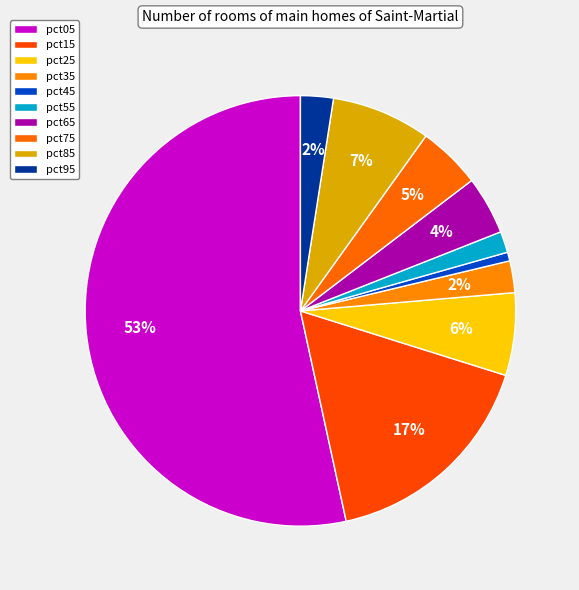

What portion of the pie excludes pct55?

98.4%